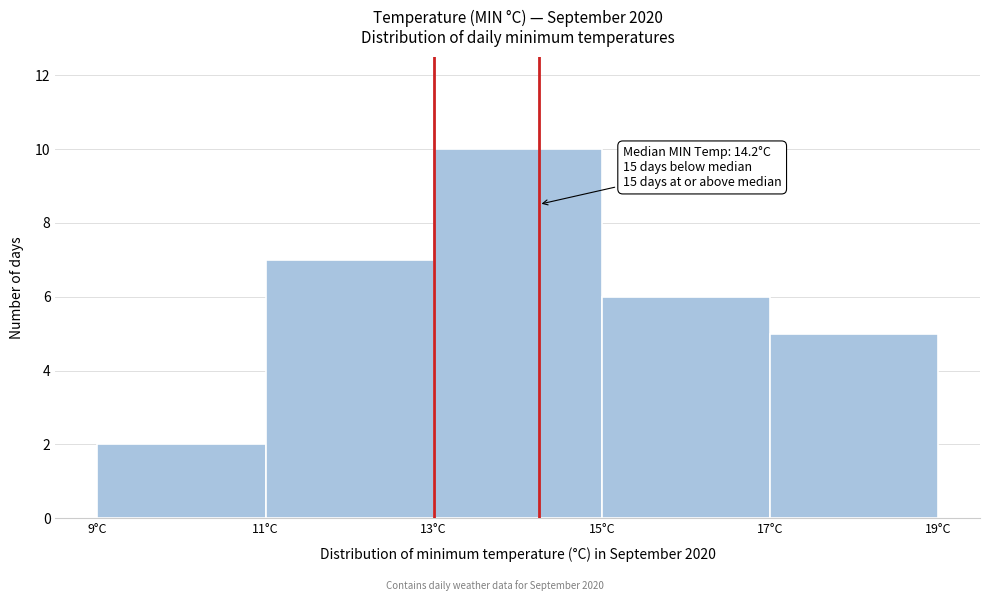

Which range on the x-axis has the tallest bar?

13 to 15